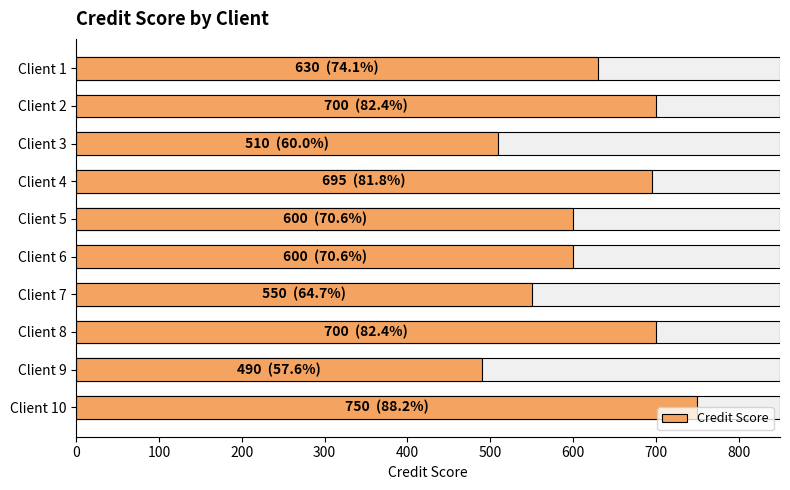

True or false: the data shows 195 at Client 6.

False